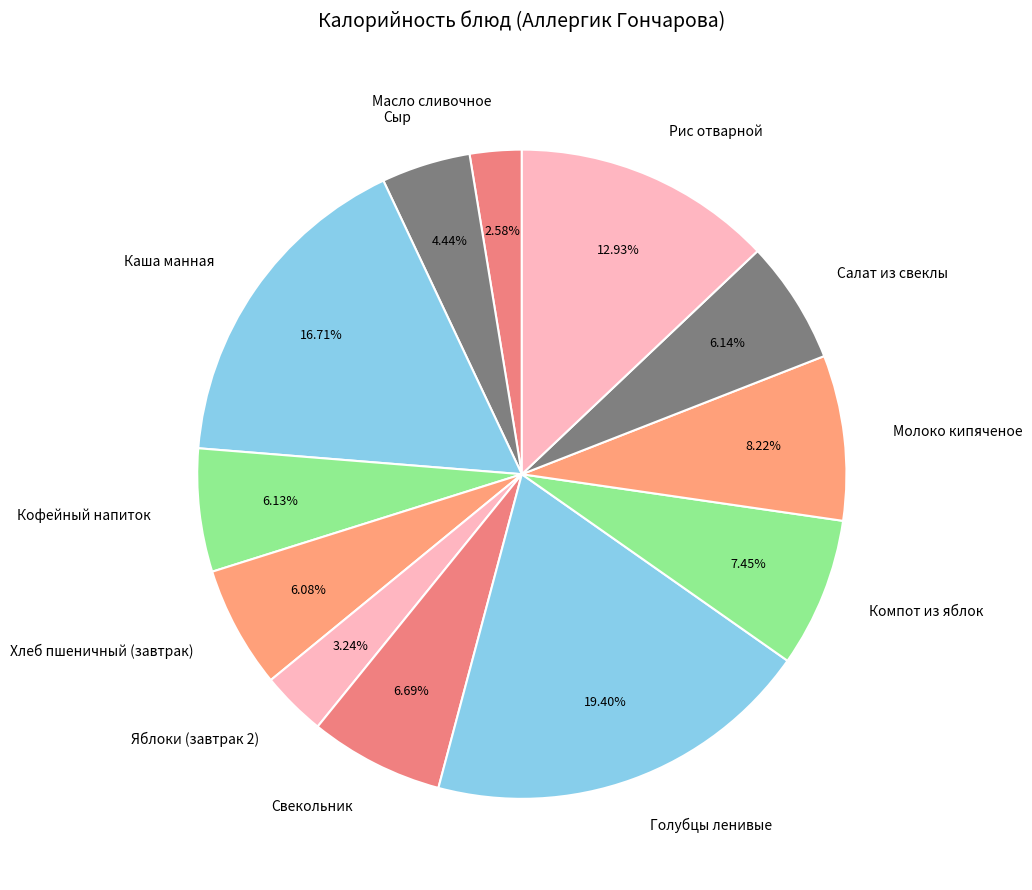

Does Компот из яблок represent more than half of the total?

No